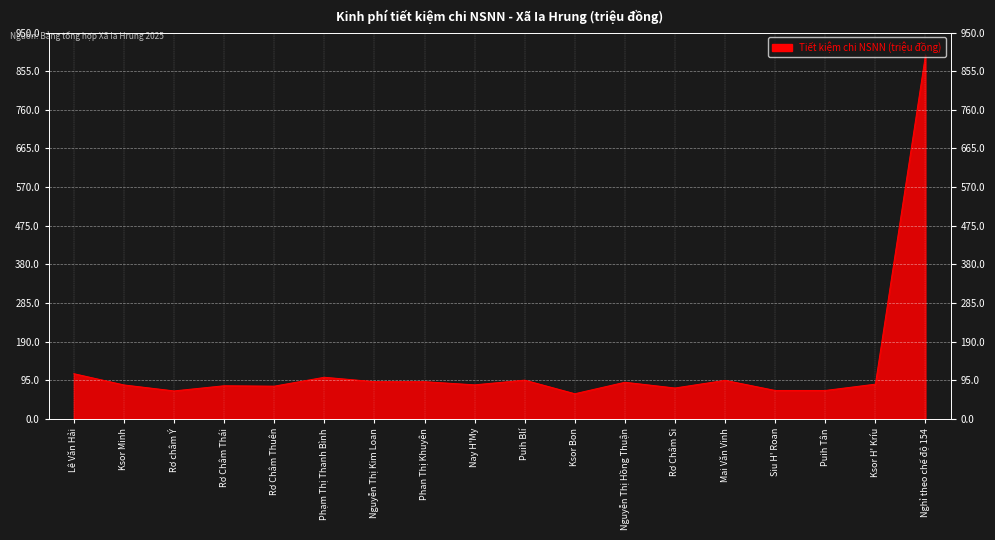

List the labels in order of value, smallest first.

Ksor Bon, Rơ châm Ý, Siu H' Roan, Puih Tân, Rơ Châm Si, Rơ Châm Thuên, Rơ Châm Thái, Ksor Minh, Nay H'My, Ksor H' Kríu, Nguyễn Thị Hồng Thuận, Nguyễn Thị Kim Loan, Phan Thị Khuyên, Mai Văn Vinh, Puih Blí, Phạm Thị Thanh Bình, Lê Văn Hải, Nghỉ theo chế độ 154